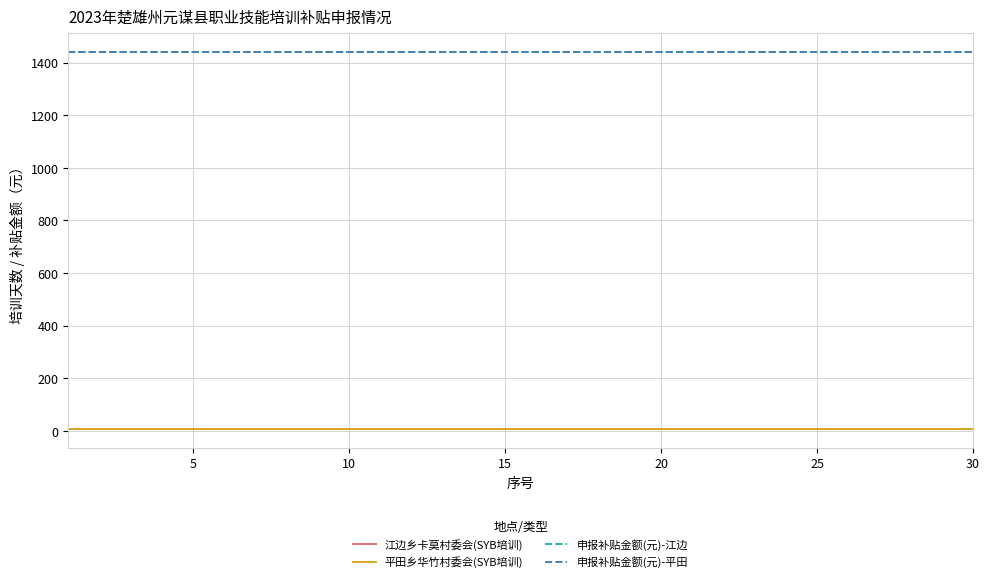

Is this an area chart (filled region under the line)?

No